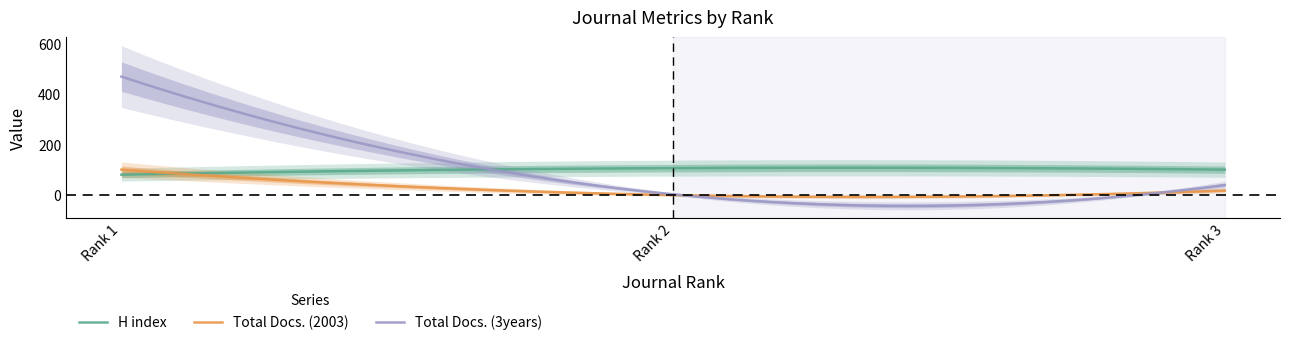

At Rank 3, list the series in order from smallest to largest.

Total Docs. (2003), Total Docs. (3years), H index